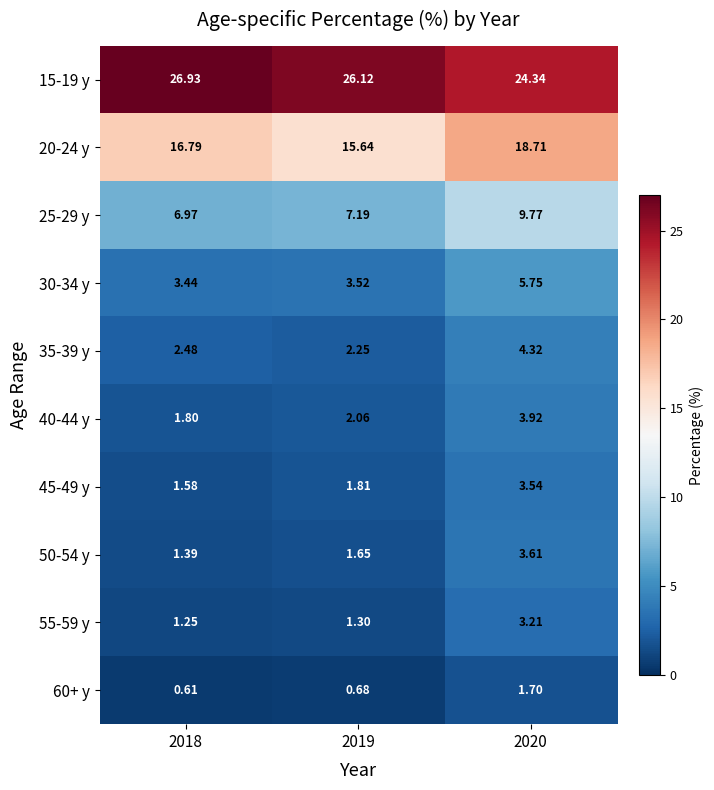

At which category does the chart reach its peak across all series?

2018